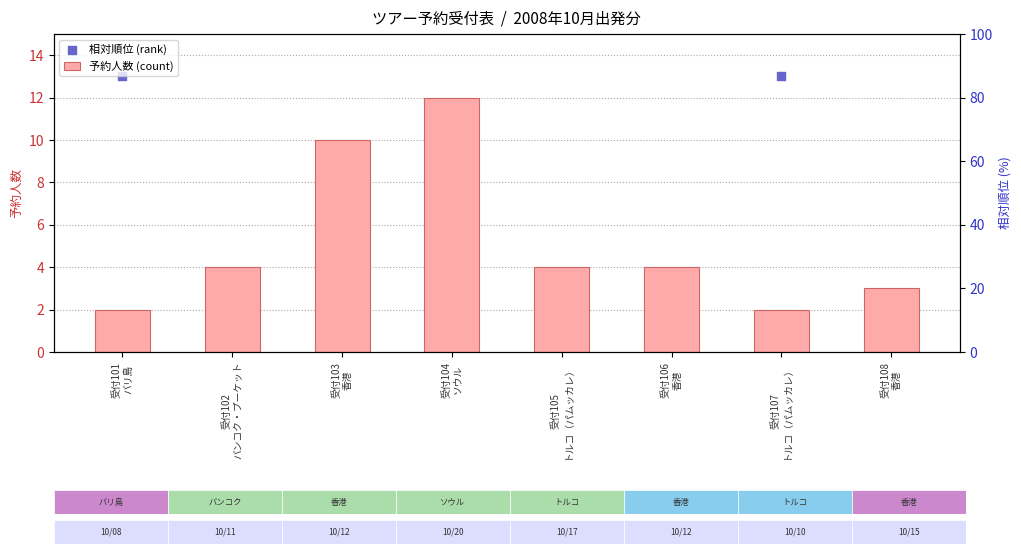

Which series reaches the maximum Y coordinate?

相対順位 (rank)